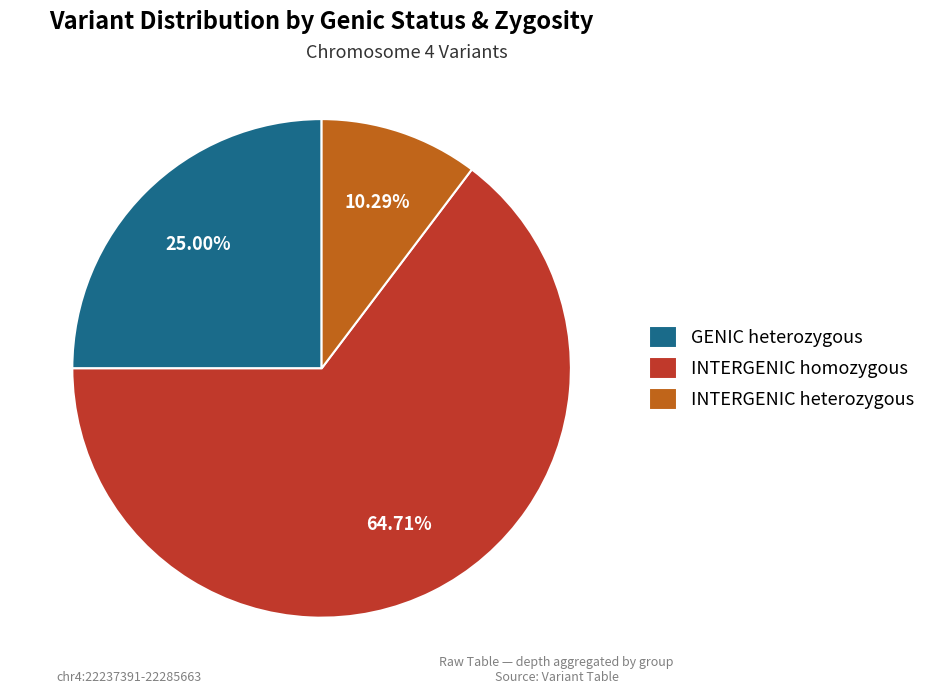

Between GENIC heterozygous and INTERGENIC heterozygous, which is larger?

GENIC heterozygous